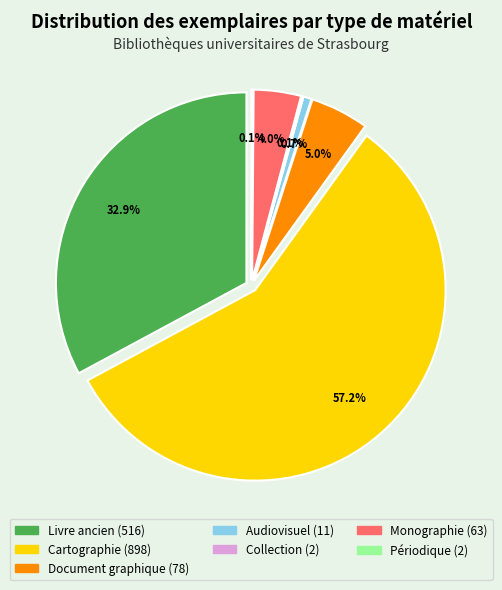

What percentage is the Livre ancien slice, to the nearest percent?

33%